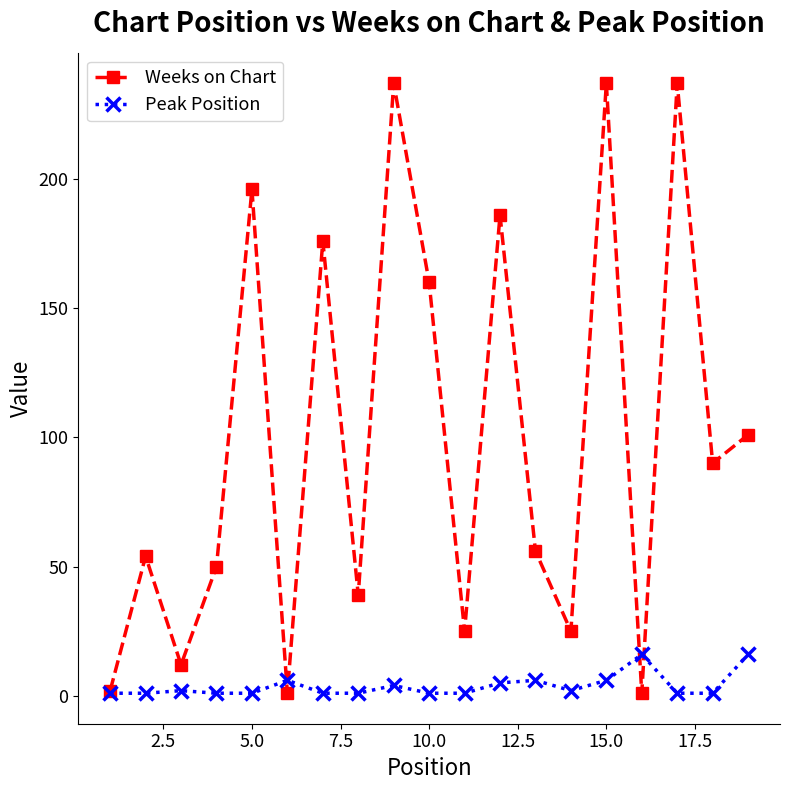

Rank the series by their average value, from lowest to highest.

Peak Position, Weeks on Chart